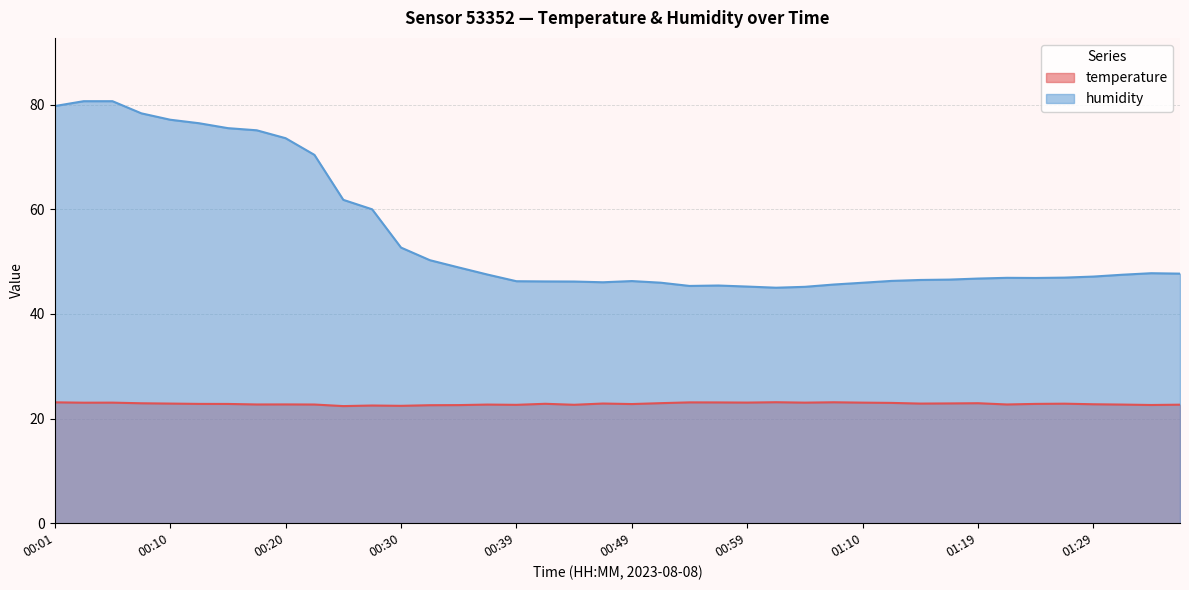

Rank the series by their average value, from lowest to highest.

temperature, humidity